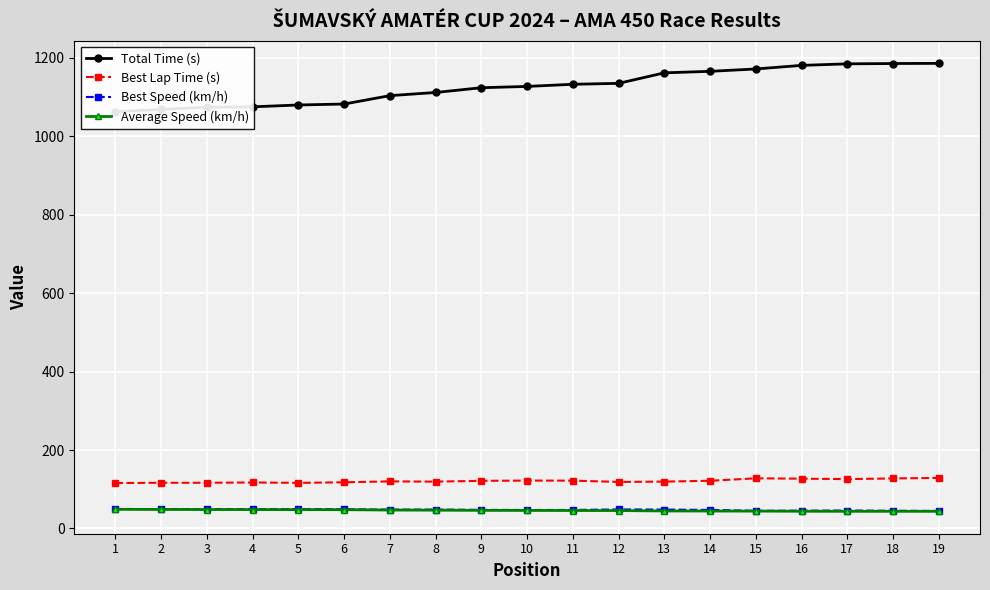

What is the difference between the highest and lowest values at 12?

1089.0